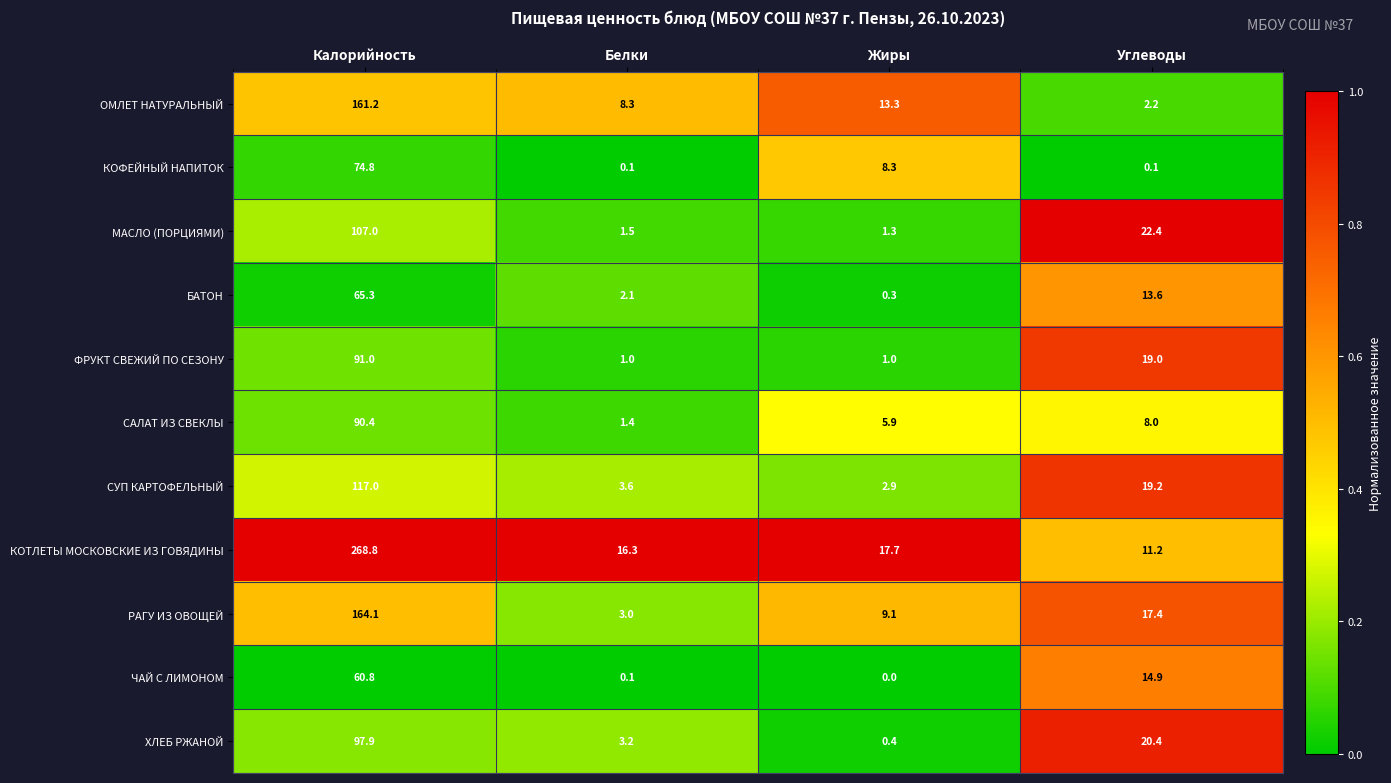

At which label does СУП КАРТОФЕЛЬНЫЙ first exceed 19?

Калорийность